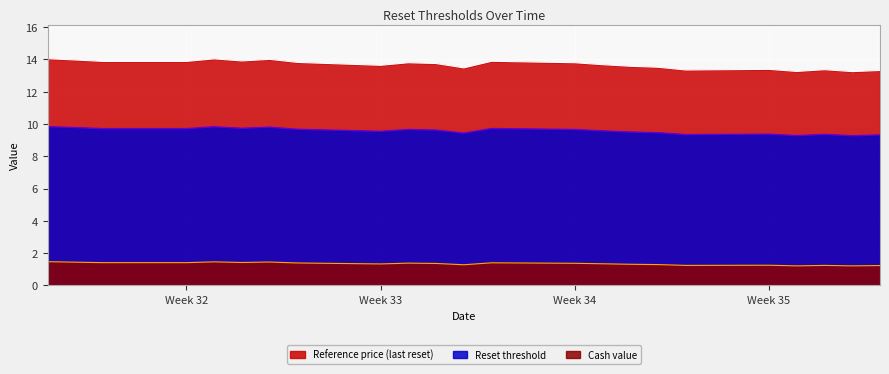

What is the difference between the Cash value values at 2025-08-20 and 2025-09-04?

0.2